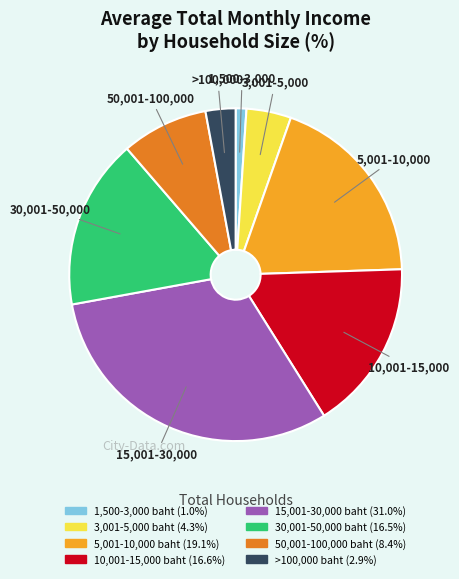

What is the largest slice in the pie chart?

15,001-30,000